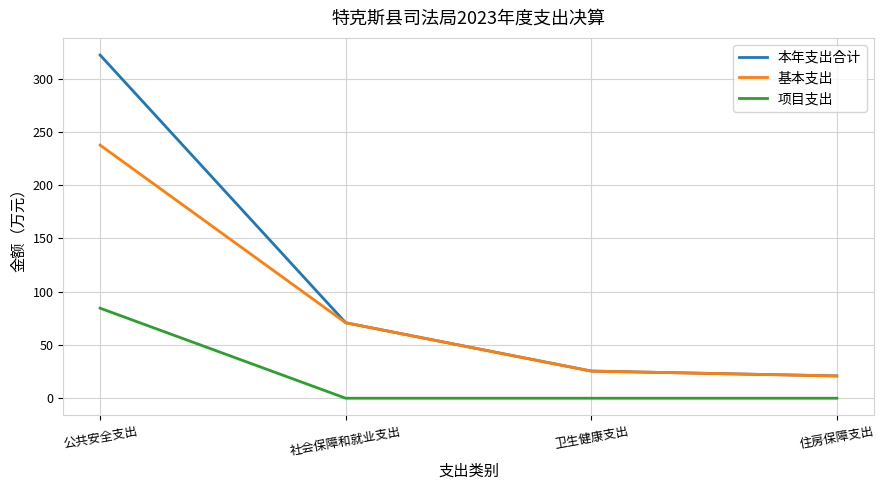

True or false: 本年支出合计 and 项目支出 intersect in this chart.

False